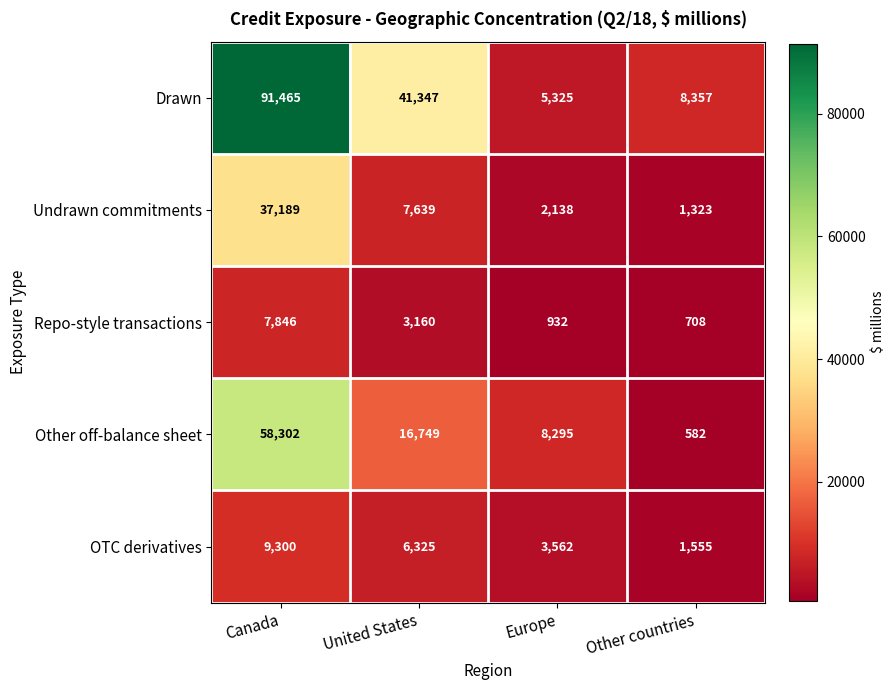

What is the difference between the maximum and minimum values in the Drawn series?

86140